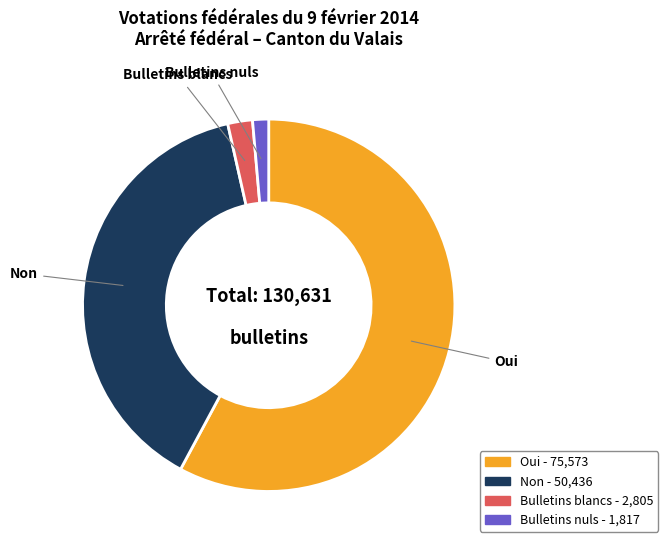

How many slices are in this pie chart?

4